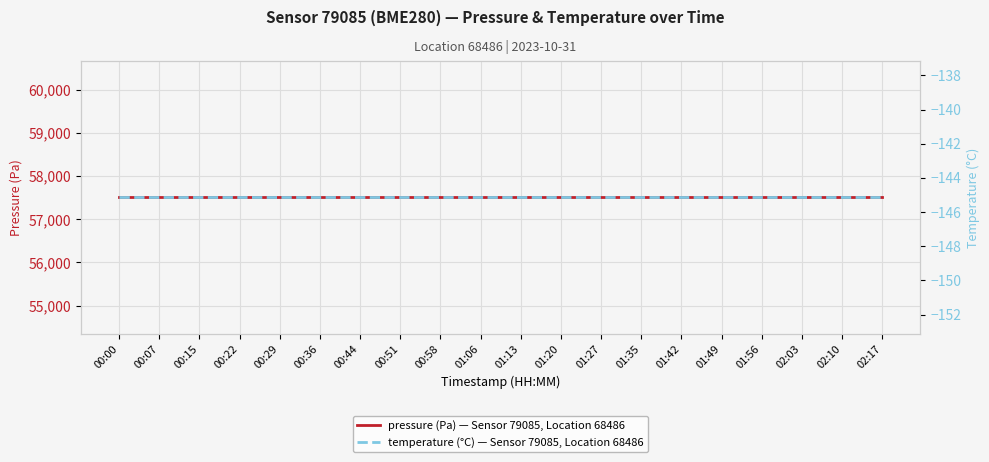

What is the difference between the highest and lowest values at 00:00?

57653.3